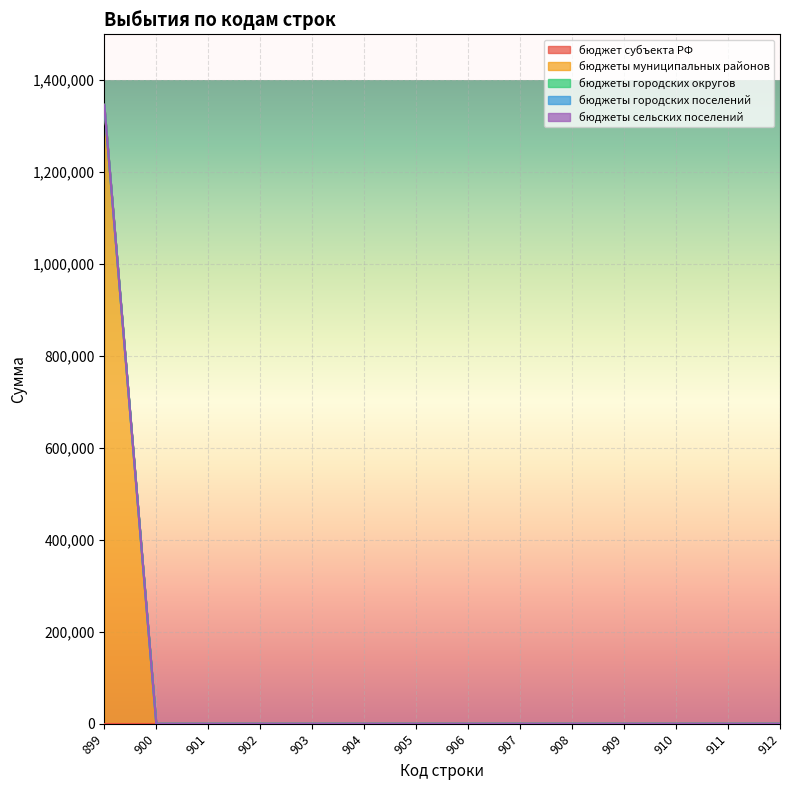

What is the sum of all бюджеты муниципальных районов values?

1346500